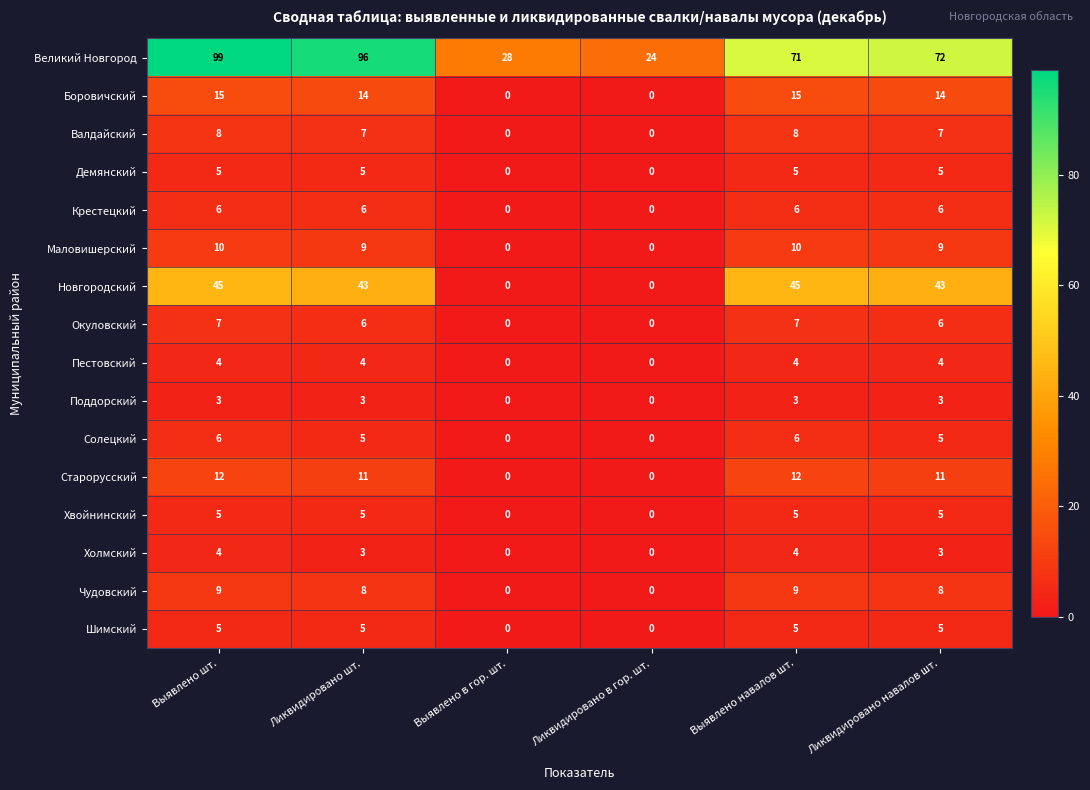

What is the spread (max minus min) of values at Ликвидировано шт.?

93